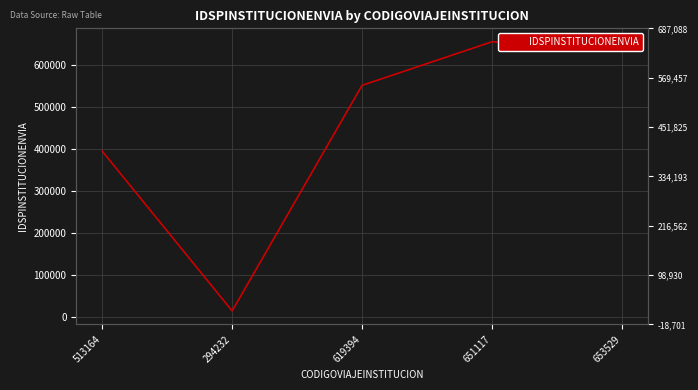

At which category does the data reach its first local peak?

651117